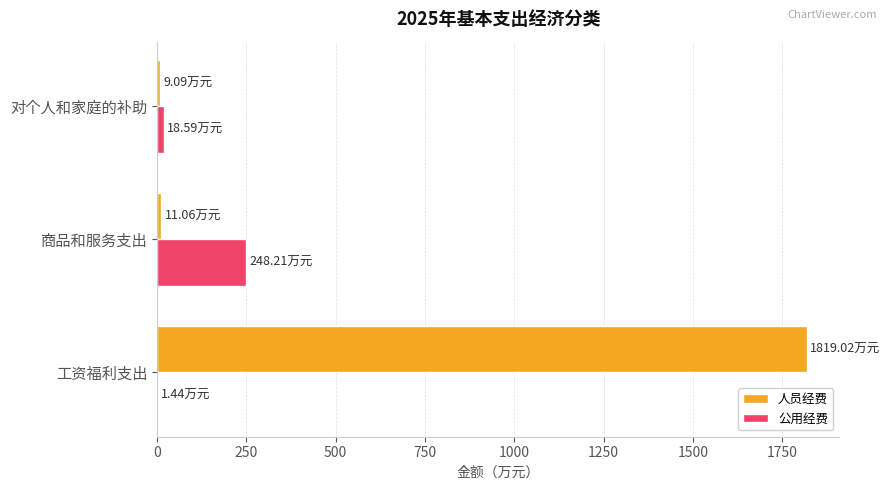

Which series changed the most between 工资福利支出 and 对个人和家庭的补助?

人员经费